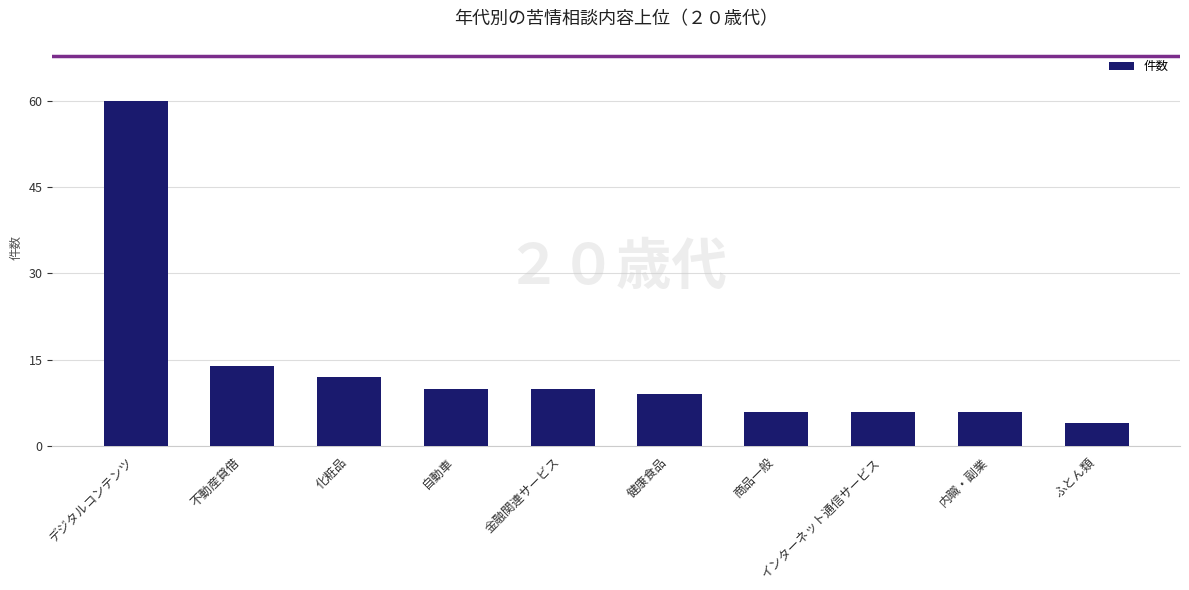

Where is the data nearest to the value 32?

不動産貸借